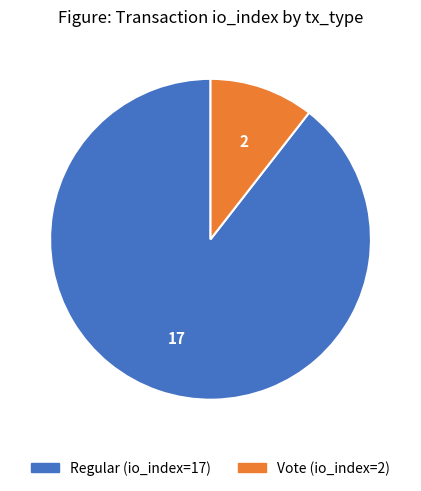

Is the sum of Regular (io_index=17) and Vote (io_index=2) greater than half?

Yes